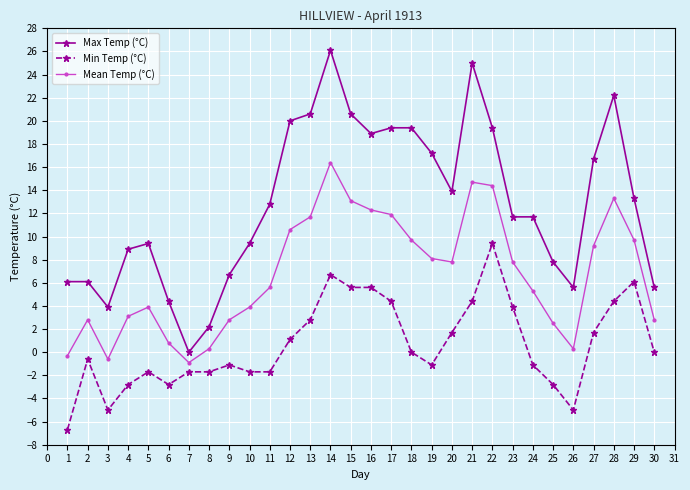

What are all the series names shown in the legend?

Max Temp (°C), Min Temp (°C), Mean Temp (°C)